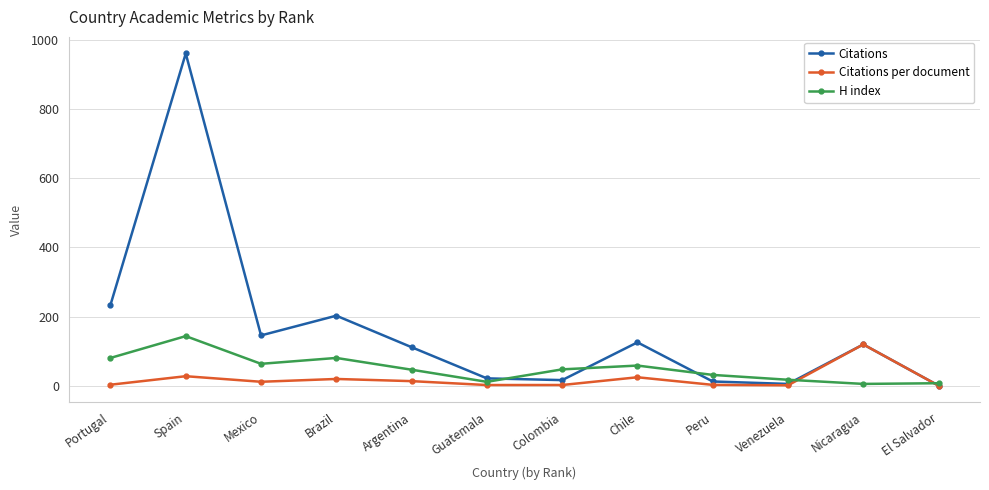

In Citations per document, how many points are lower than both neighbors (excluding endpoints)?

3